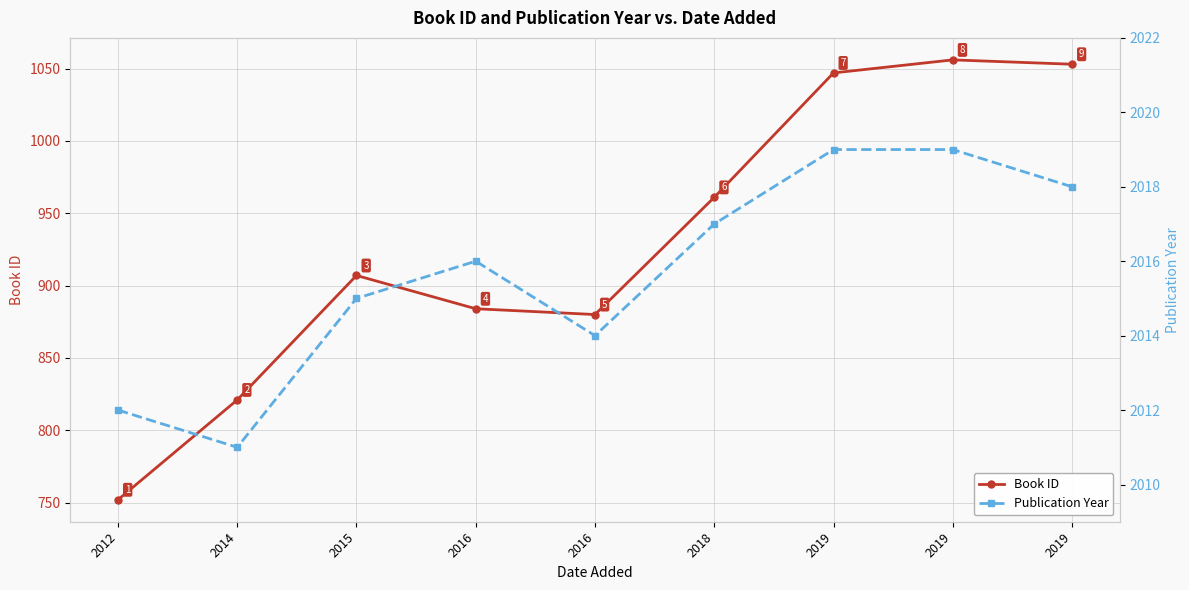

Rank the series by their average value, from highest to lowest.

Publication Year, Book ID